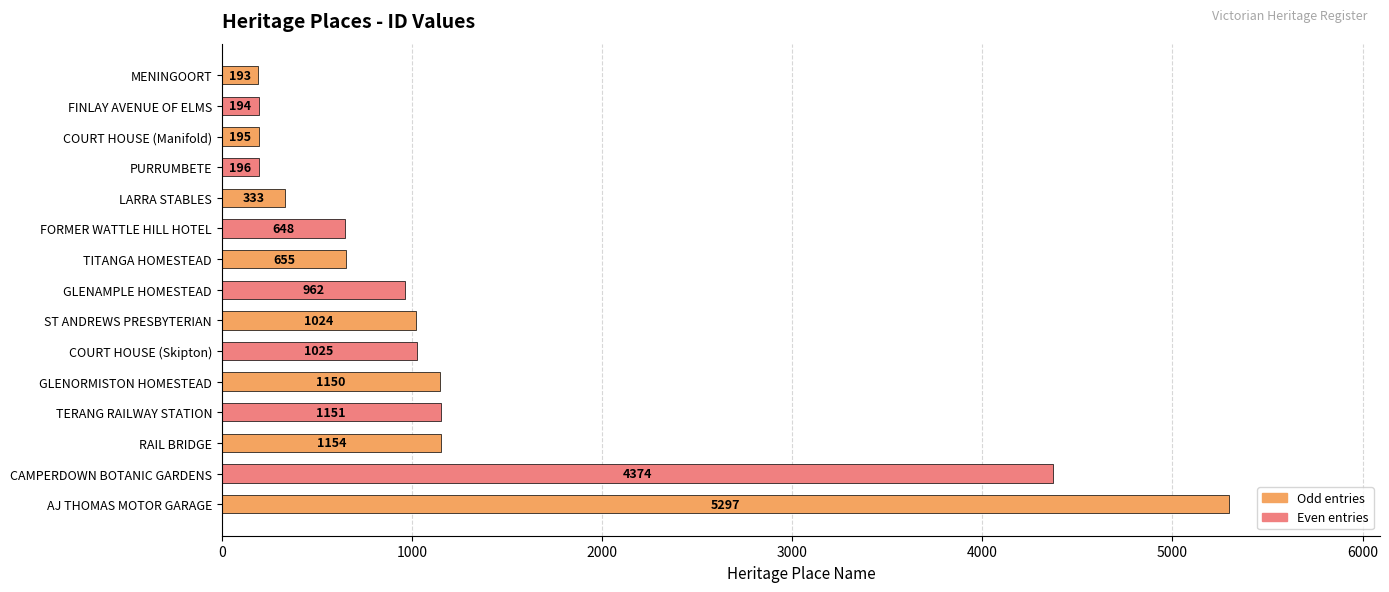

At which category does the chart reach its peak across all series?

AJ THOMAS MOTOR GARAGE